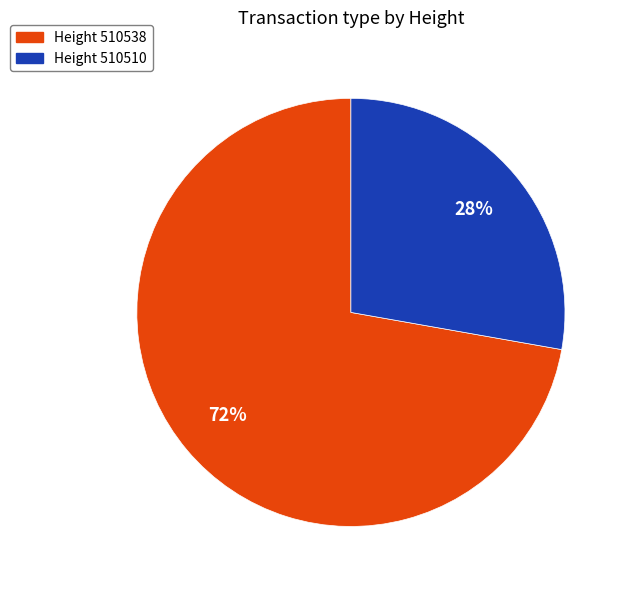

True or false: Height 510538 accounts for 66% of the total.

False